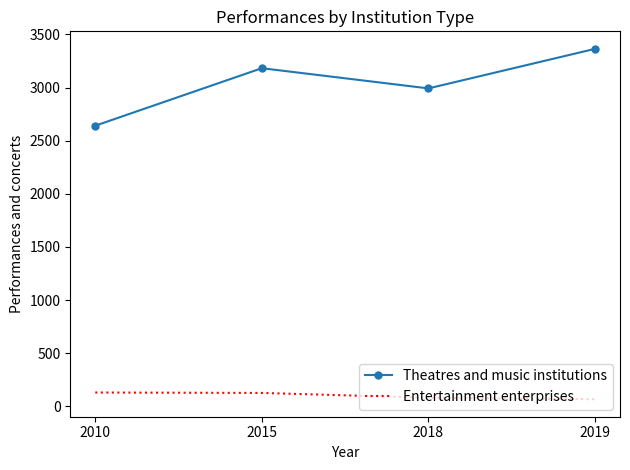

What value does the Theatres and music institutions series have at 2019?

3364